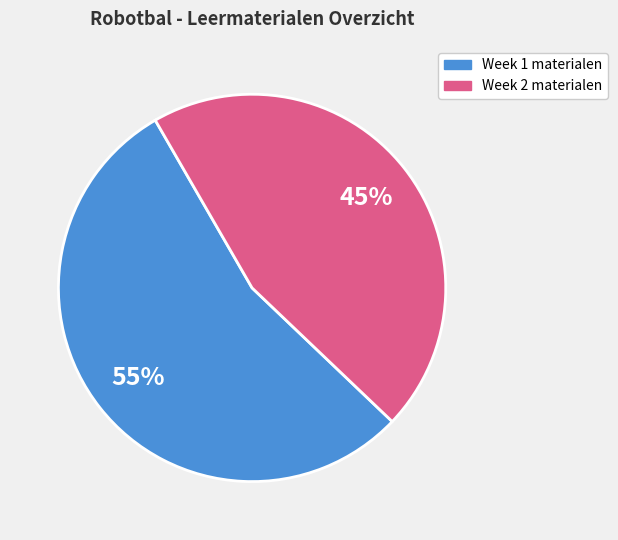

Does any single category account for the majority?

Yes